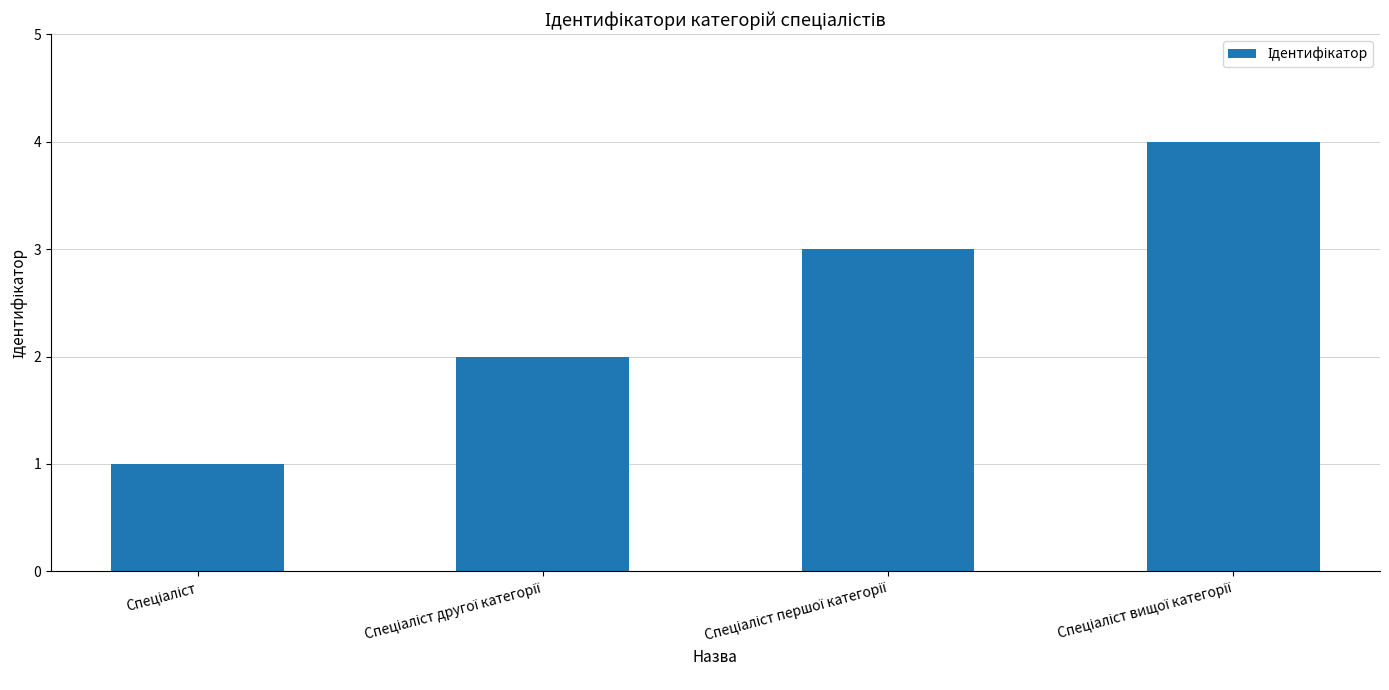

What is the greatest value displayed?

4